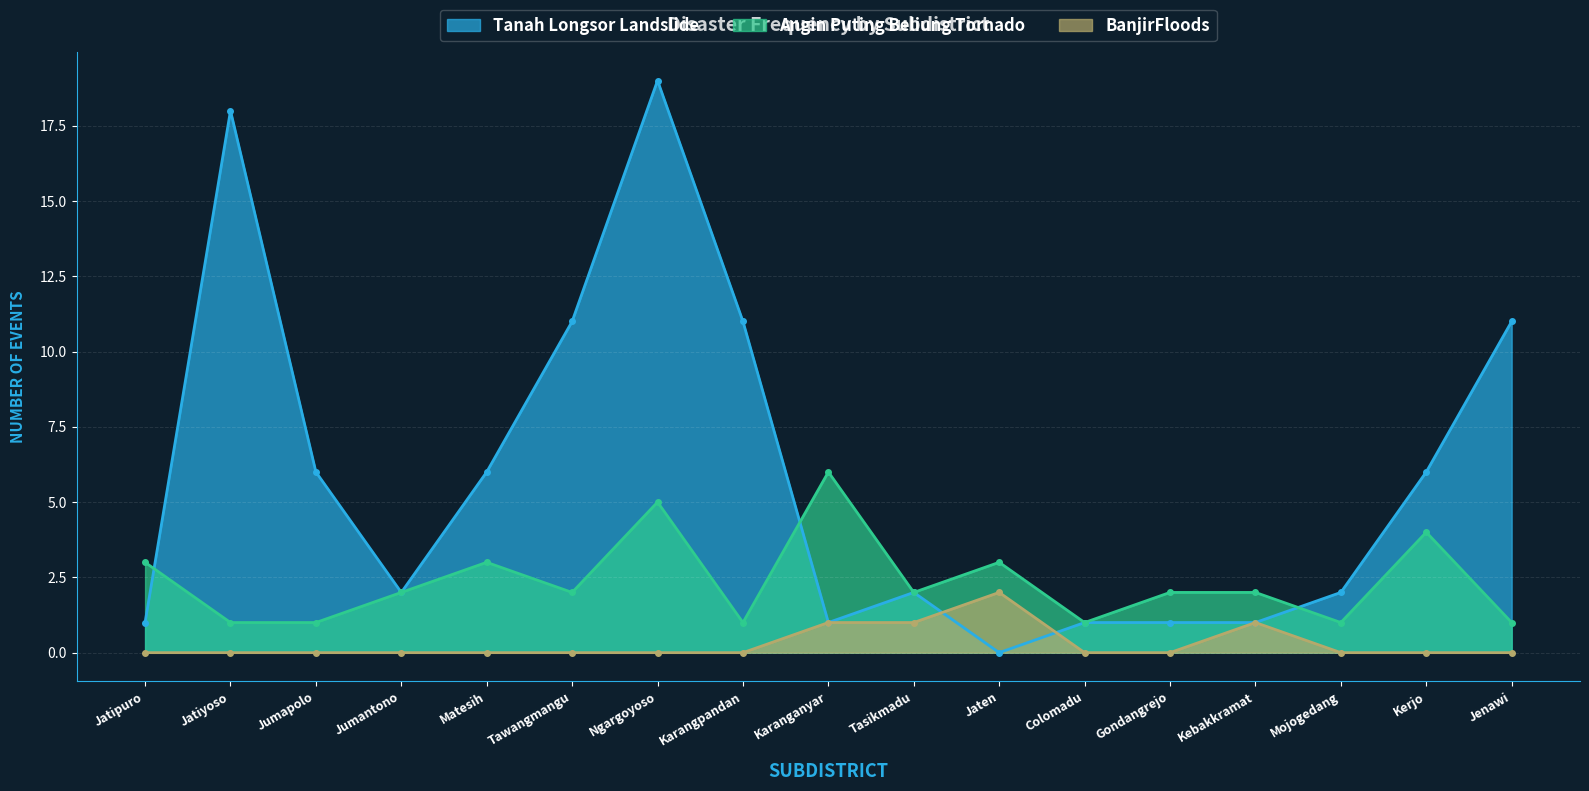

Where is the first local maximum for Angin Puting Beliung Tornado?

Matesih